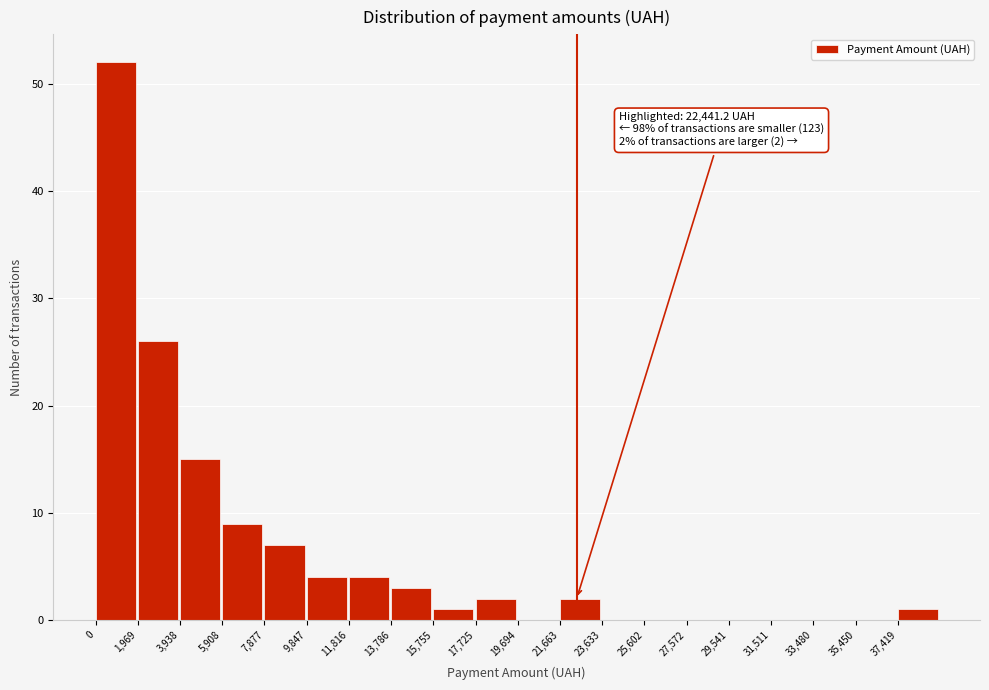

Which range on the x-axis has the tallest bar?

0 to 2000